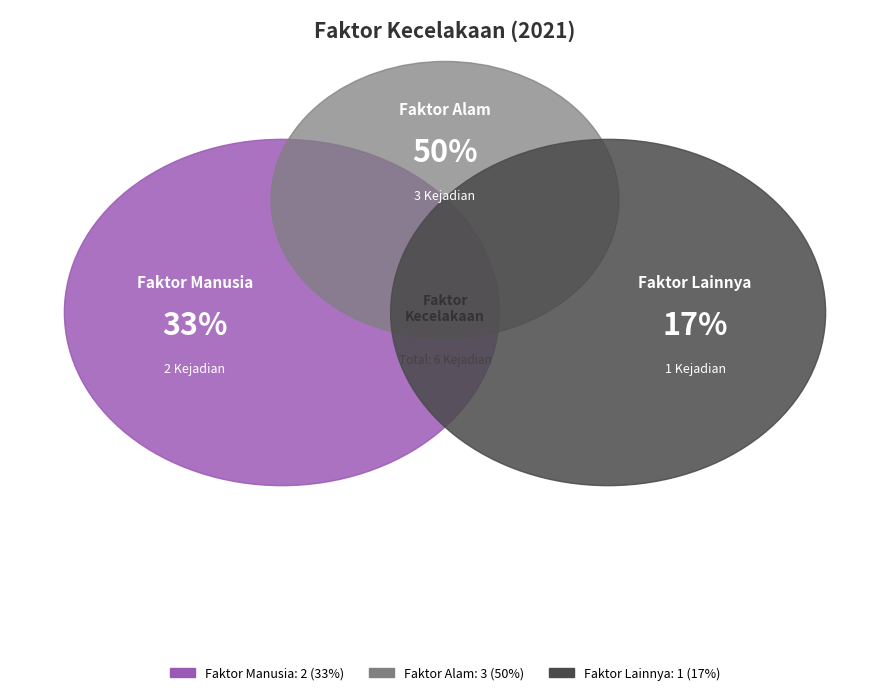

Approximately how many times larger is the value at Faktor Manusia compared to Faktor Lainnya?

2.0